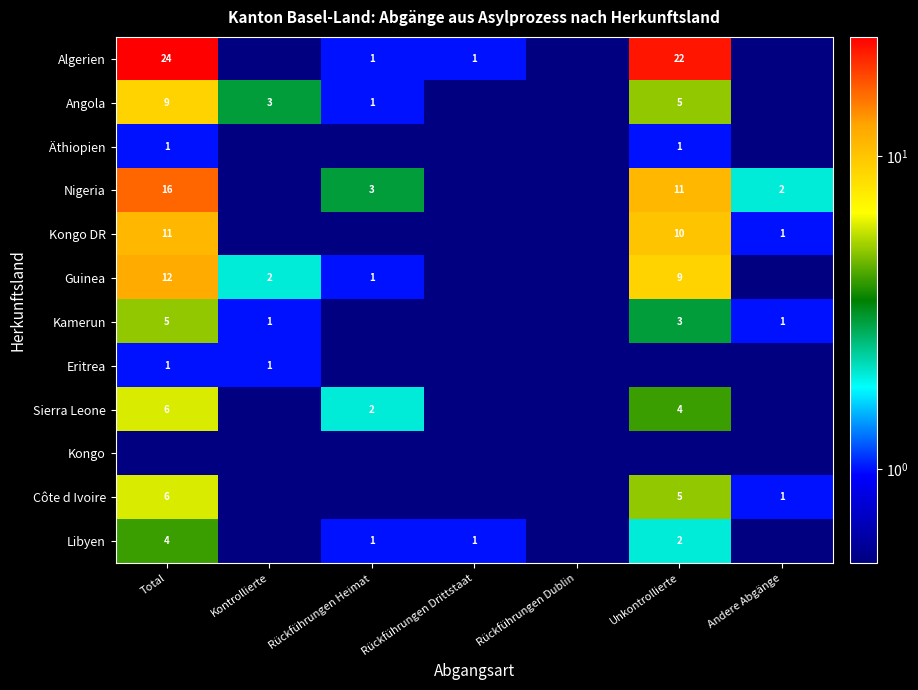

True or false: Nigeria has a value of 3.0 at Rückführungen Heimat.

True